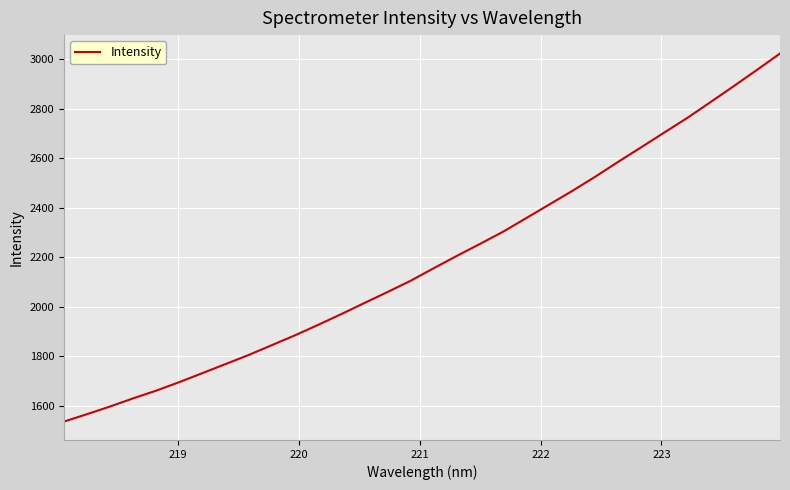

What is the difference between the maximum and minimum values?

1486.5